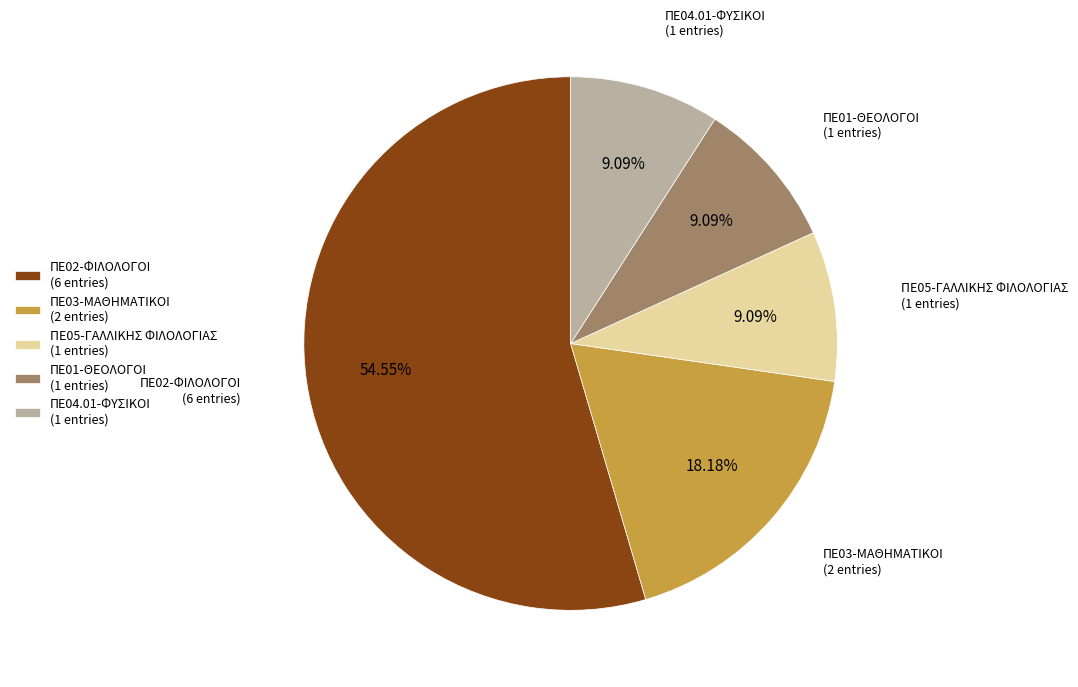

To the nearest percent, what is the difference between the ΠΕ01-ΘΕΟΛΟΓΟΙ and ΠΕ02-ΦΙΛΟΛΟΓΟΙ slice percentages?

45%